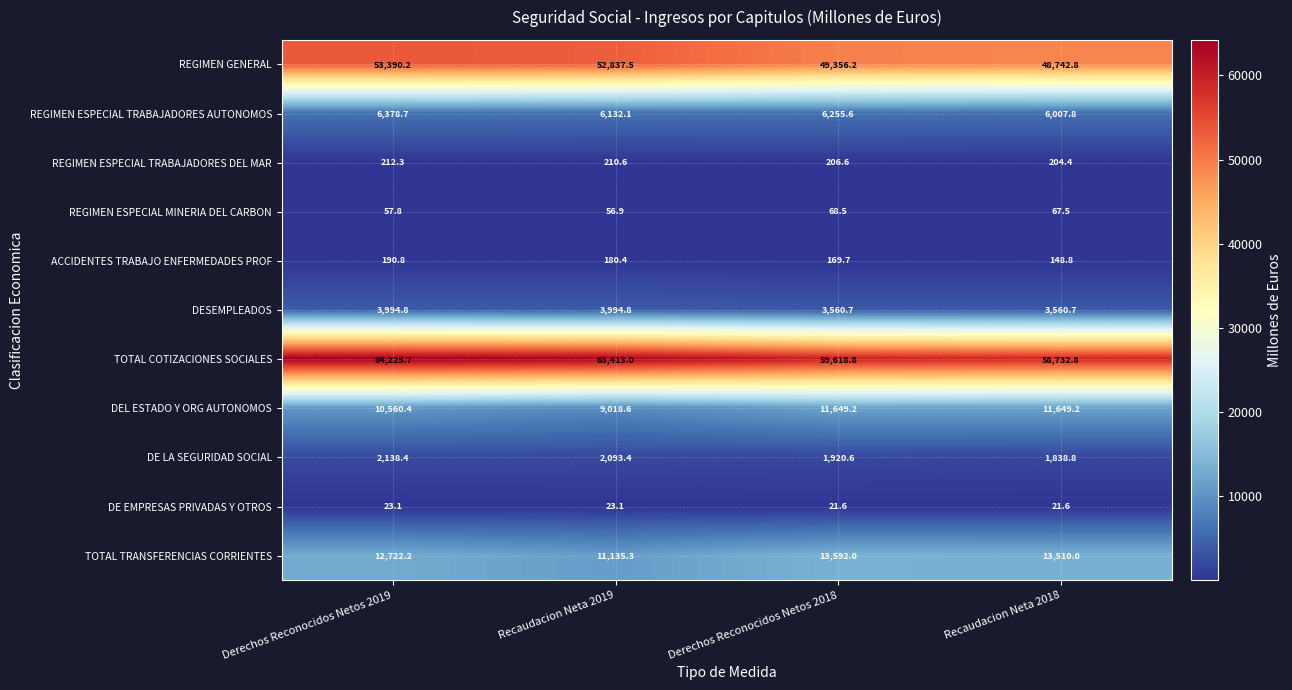

Count the number of categories in the chart.

4